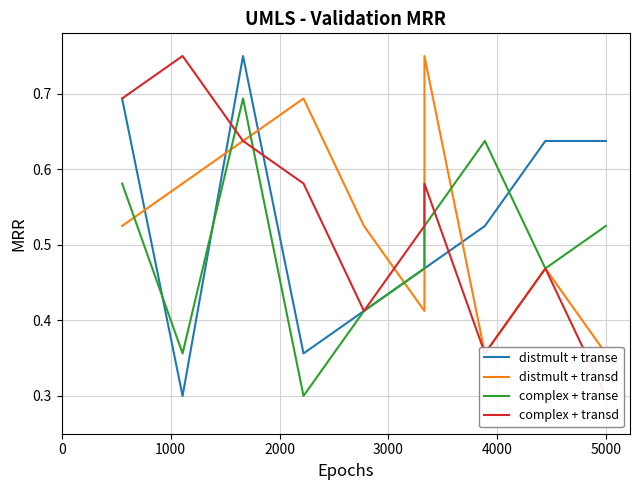

The distmult + transe series shows 0.4 at 3000. True or false?

True